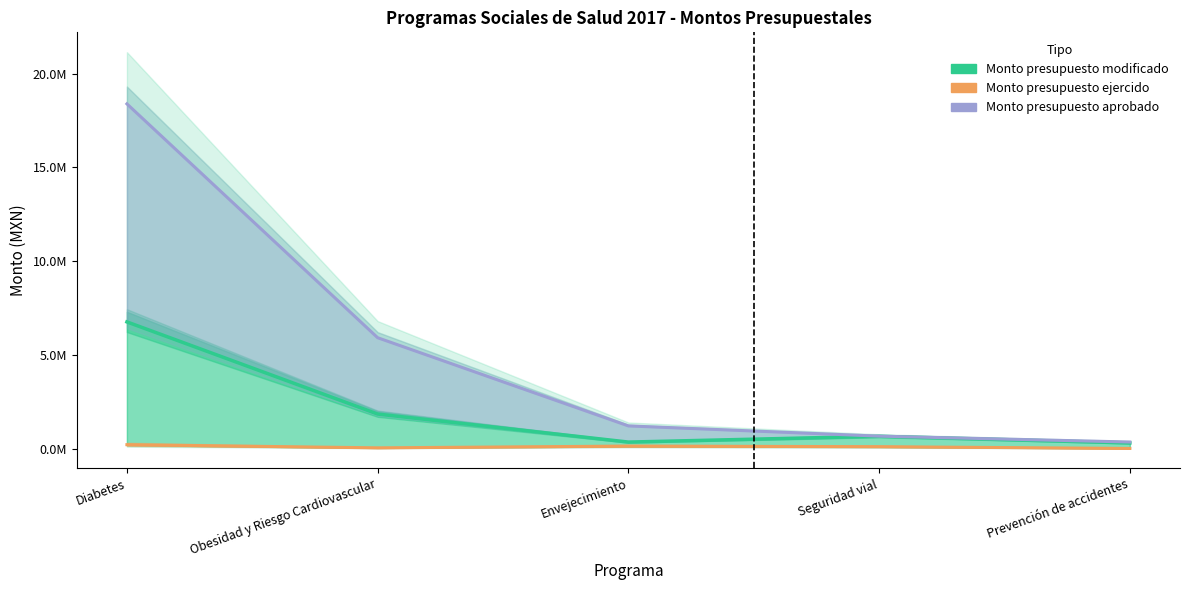

List the labels in order of Monto presupuesto aprobado value, largest first.

Diabetes, Obesidad y Riesgo Cardiovascular, Envejecimiento, Seguridad vial, Prevención de accidentes